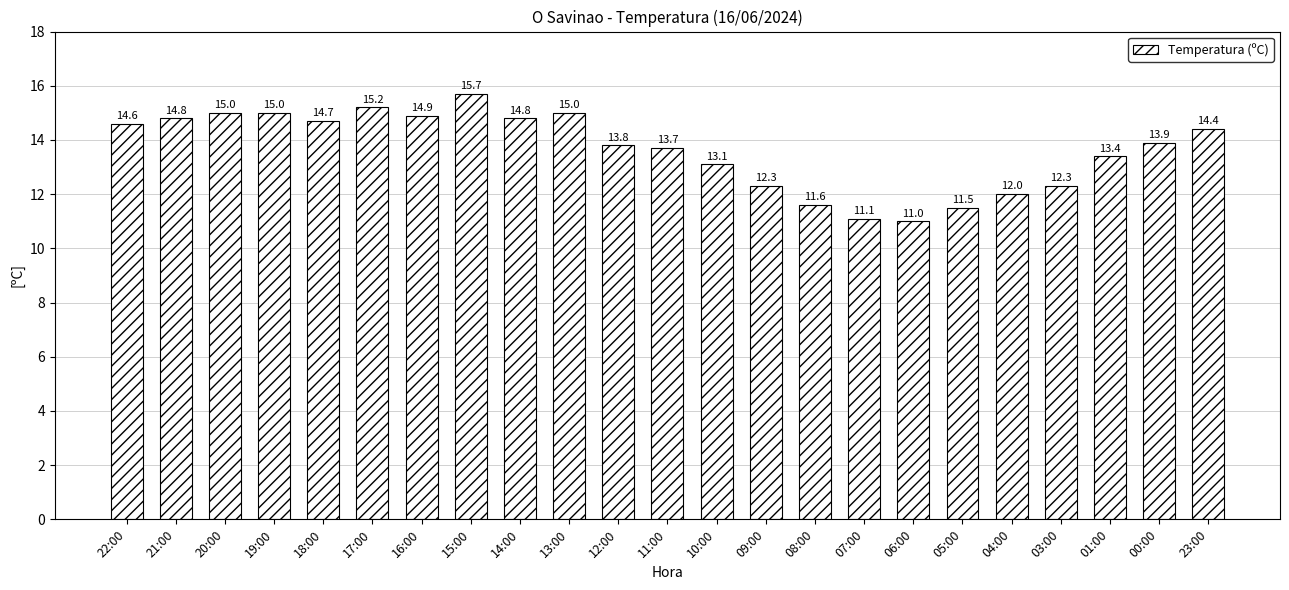

Reading left to right, transcribe all the data shown in this chart.

22:00=14.6	21:00=14.8	20:00=15.0	19:00=15.0	18:00=14.7	17:00=15.2	16:00=14.9	15:00=15.7	14:00=14.8	13:00=15.0	12:00=13.8	11:00=13.7	10:00=13.1	09:00=12.3	08:00=11.6	07:00=11.1	06:00=11.0	05:00=11.5	04:00=12.0	03:00=12.3	01:00=13.4	00:00=13.9	23:00=14.4